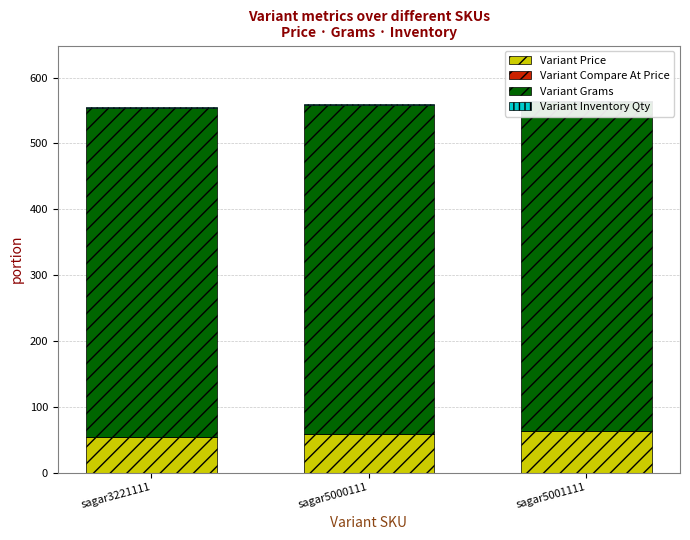

What are all the series names shown in the legend?

Variant Price, Variant Compare At Price, Variant Grams, Variant Inventory Qty